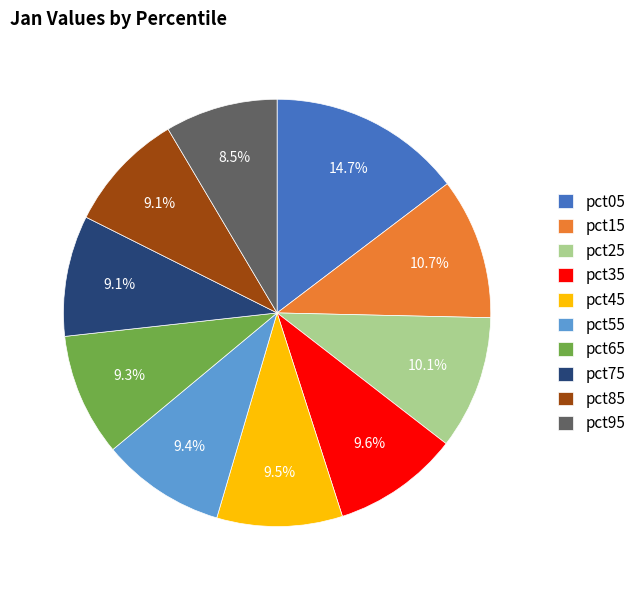

Does any single category account for the majority?

No